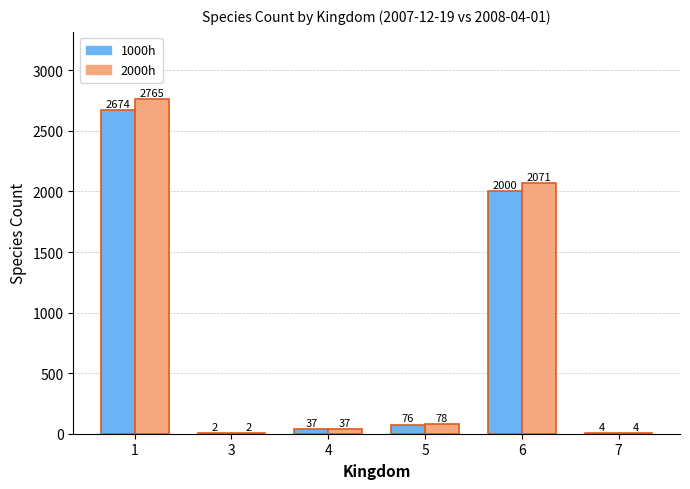

Which category has the highest value across all series?

1